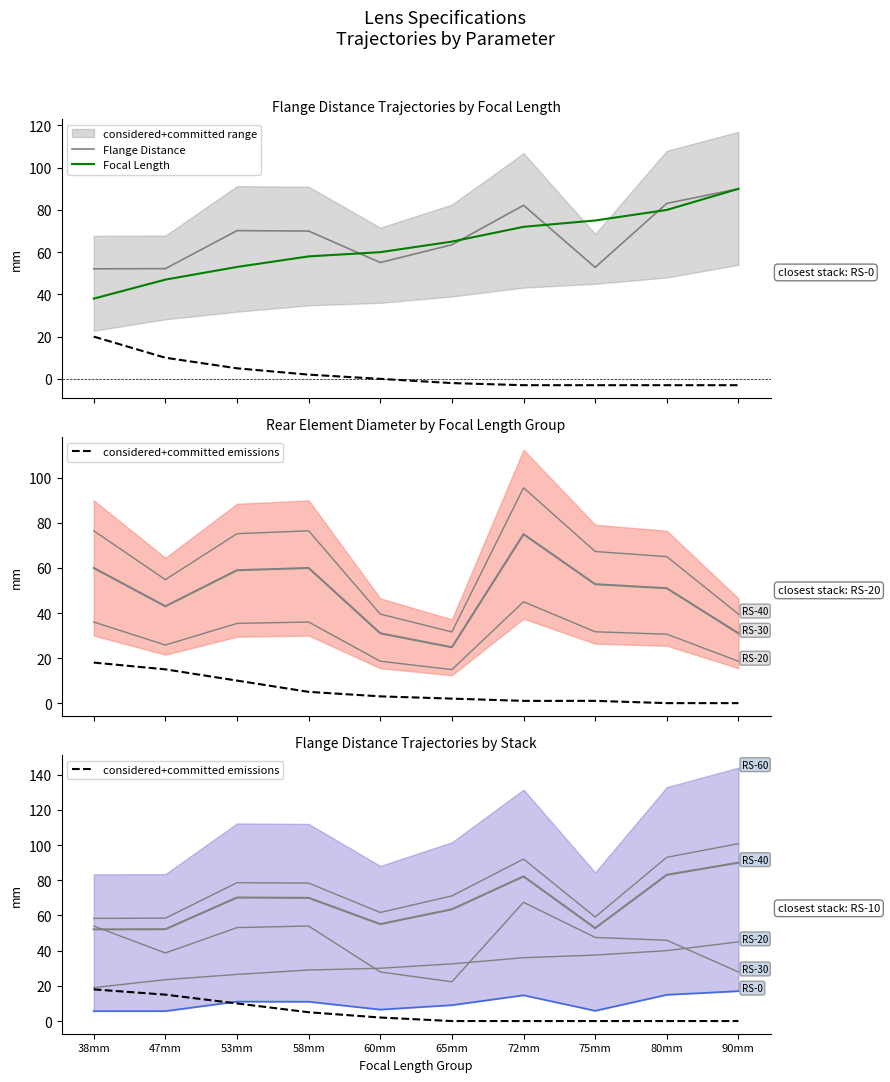

What position from the right is 60mm?

6